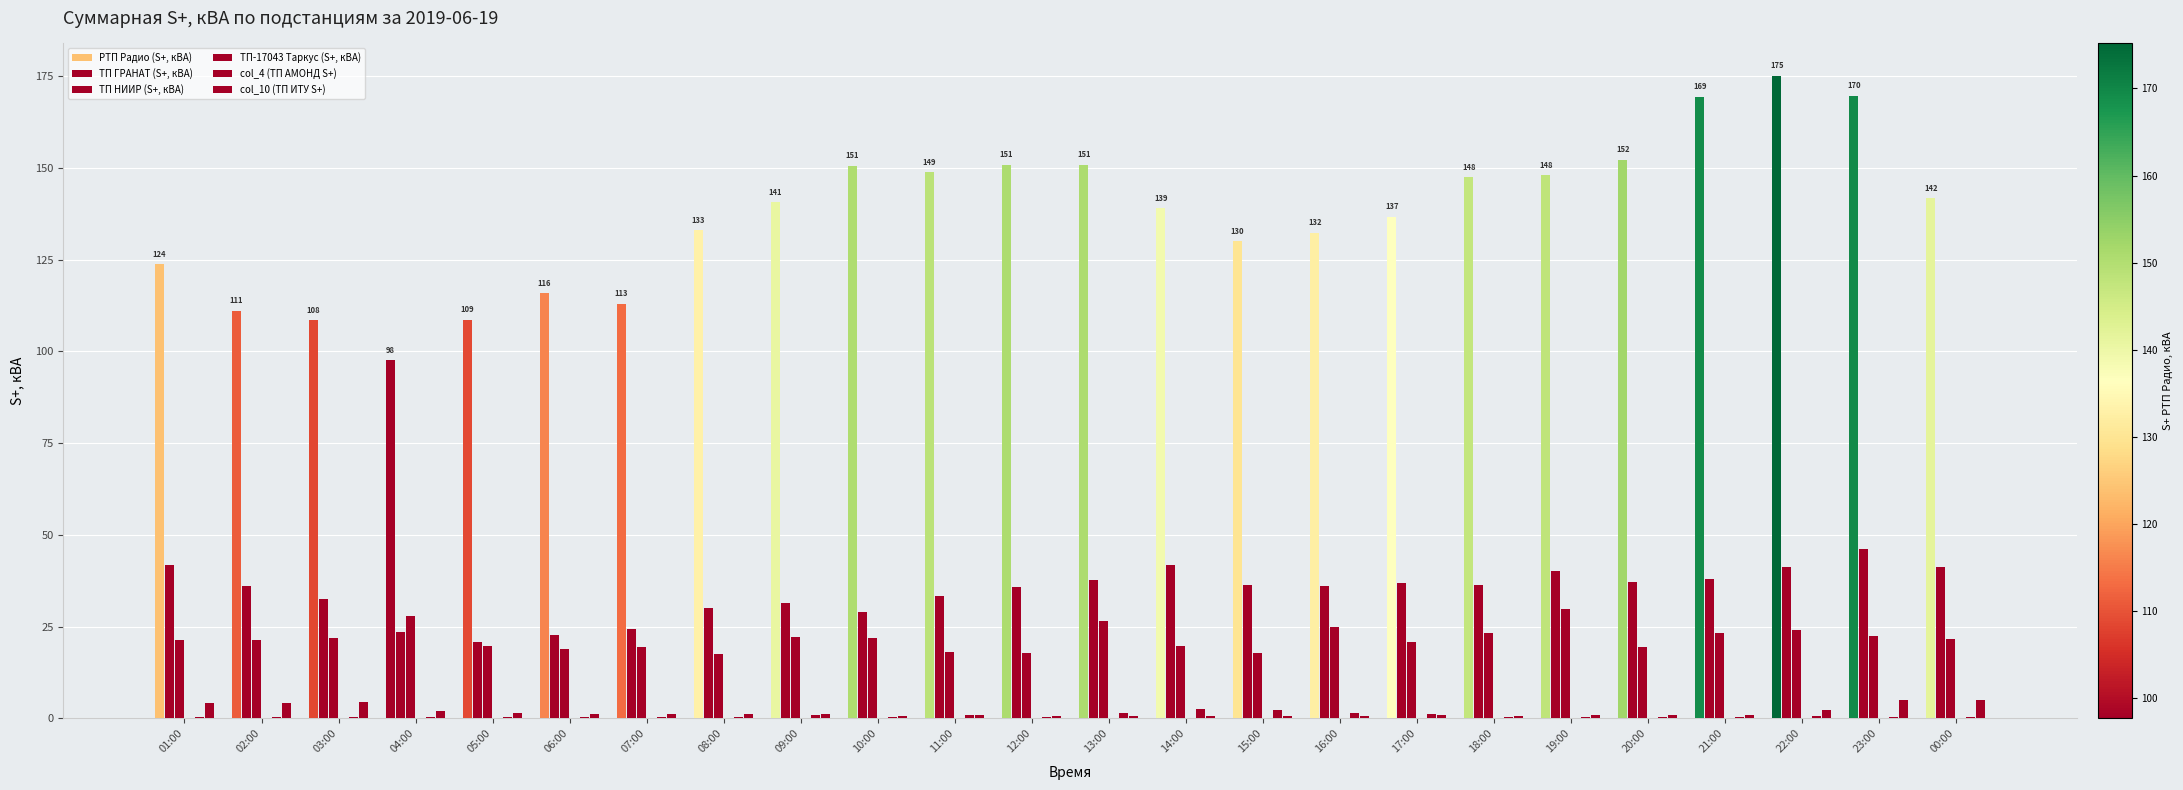

How many groups of bars are there?

24